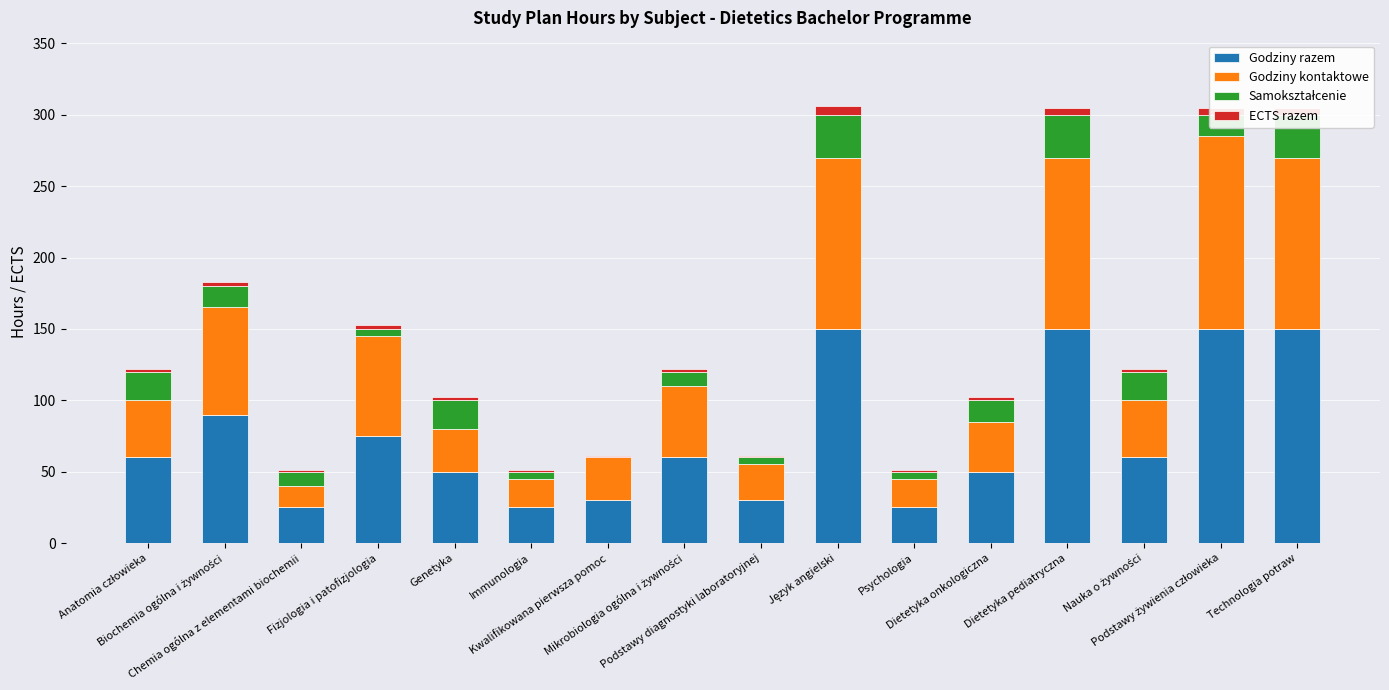

How many groups of bars are there?

16